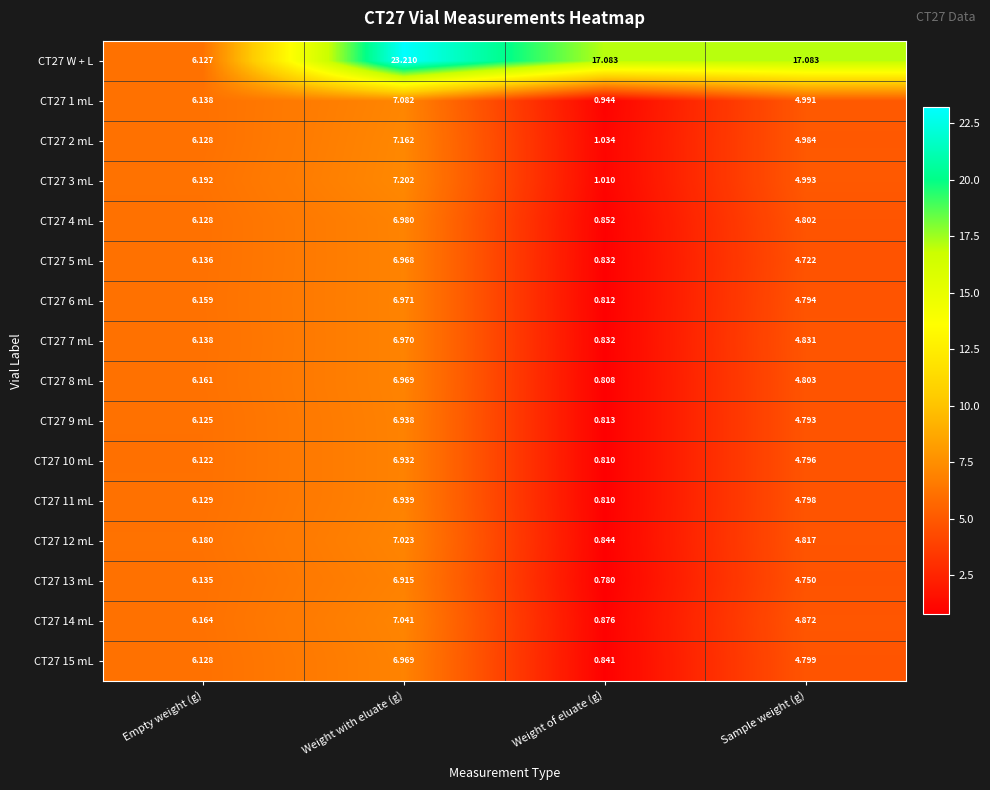

What is the difference between the highest and lowest values at Empty weight (g)?

0.1